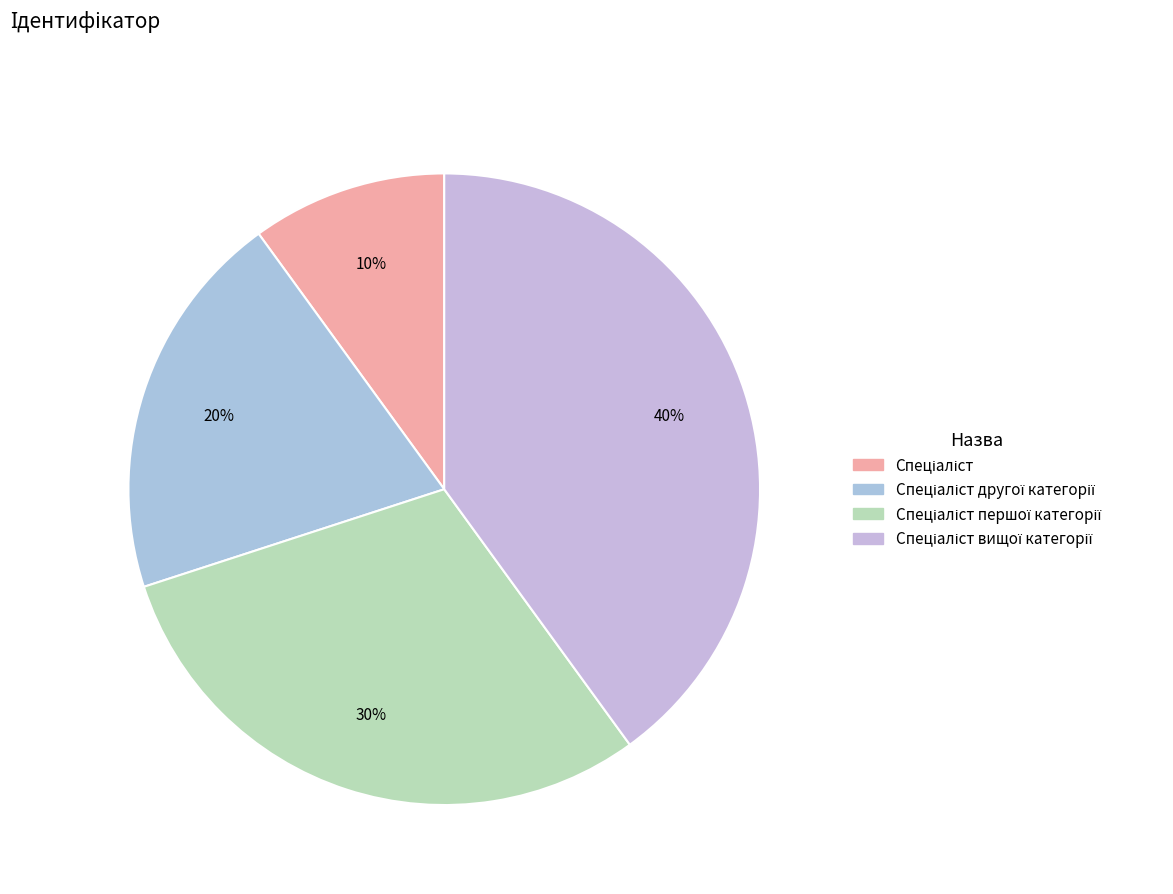

Count the number of slices in the pie.

4